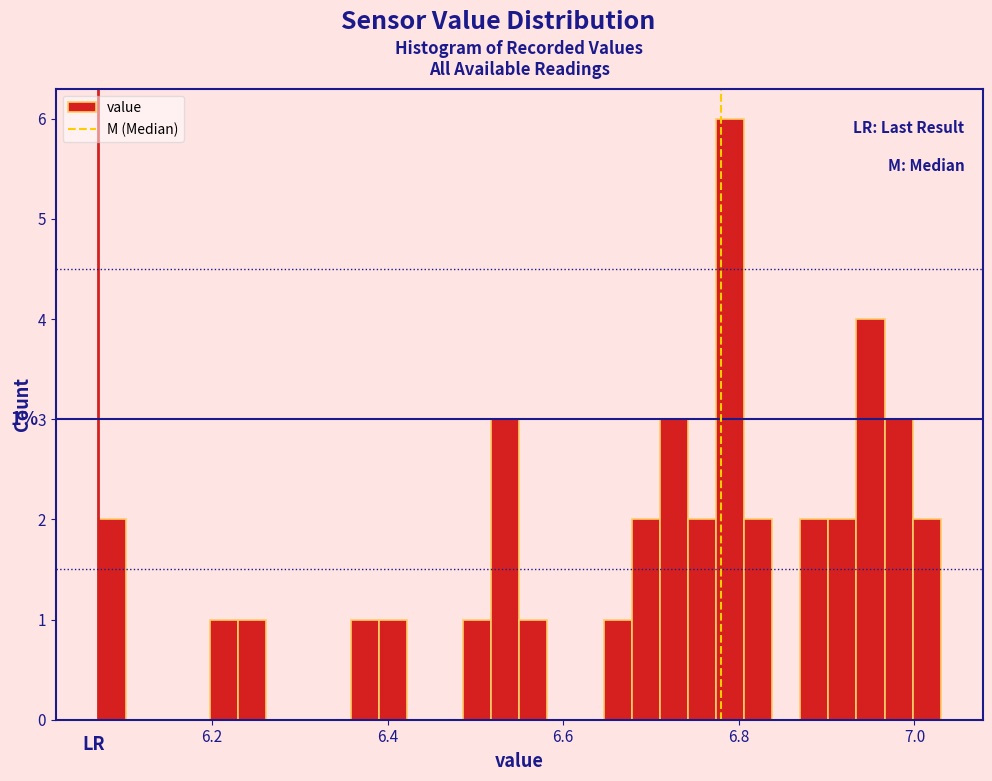

Around what value on the x-axis is the tallest bar? Give the approximate position of its centre, as read against the axis.

6.80